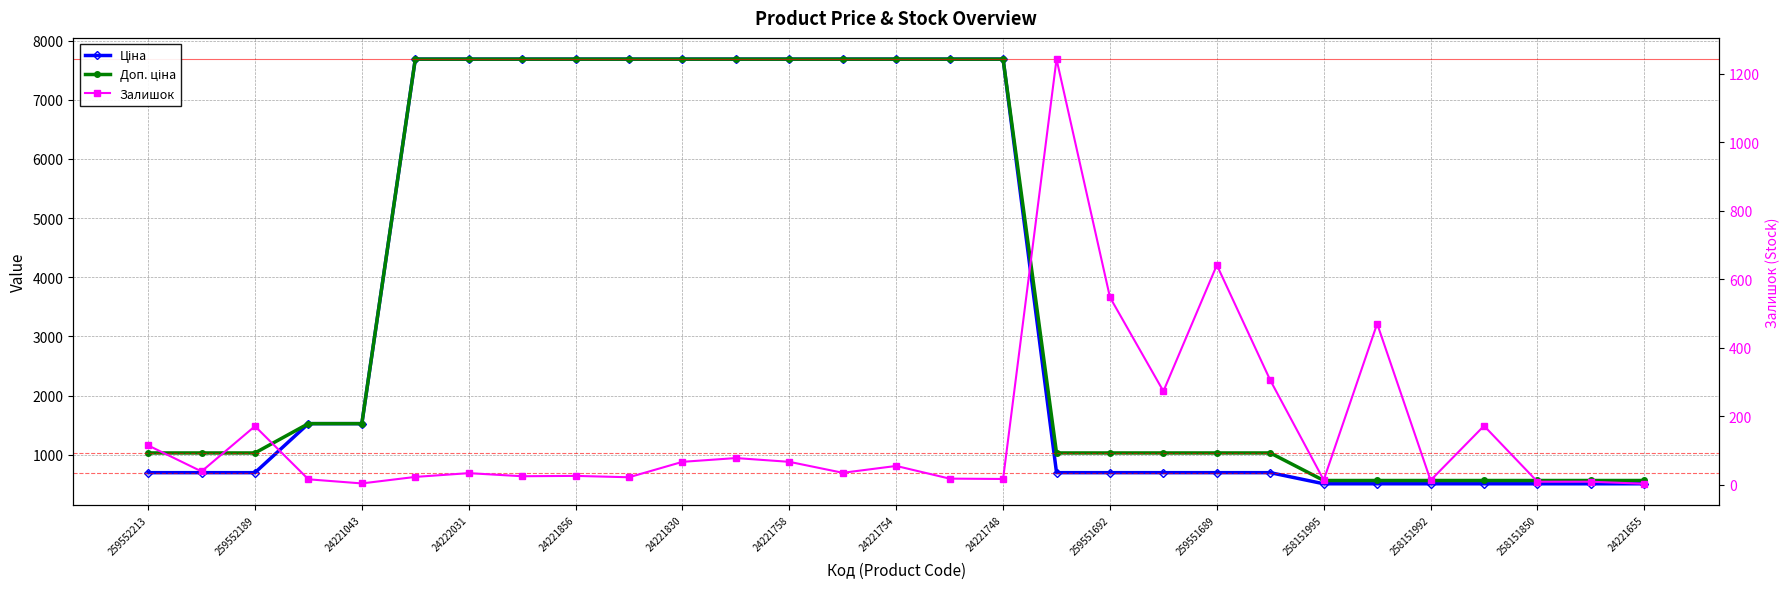

What is the difference between the highest and lowest values at 24222031?

7654.0